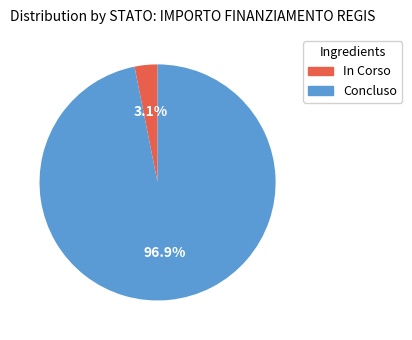

Which category accounts for the majority?

Concluso